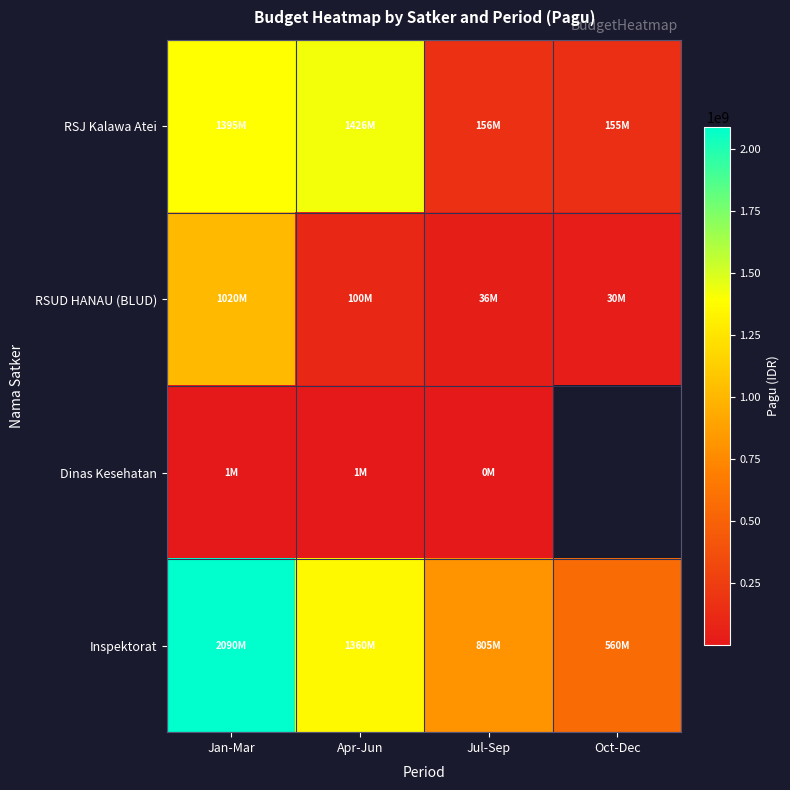

Between Jan-Mar and Jul-Sep, which series saw the biggest shift?

Inspektorat